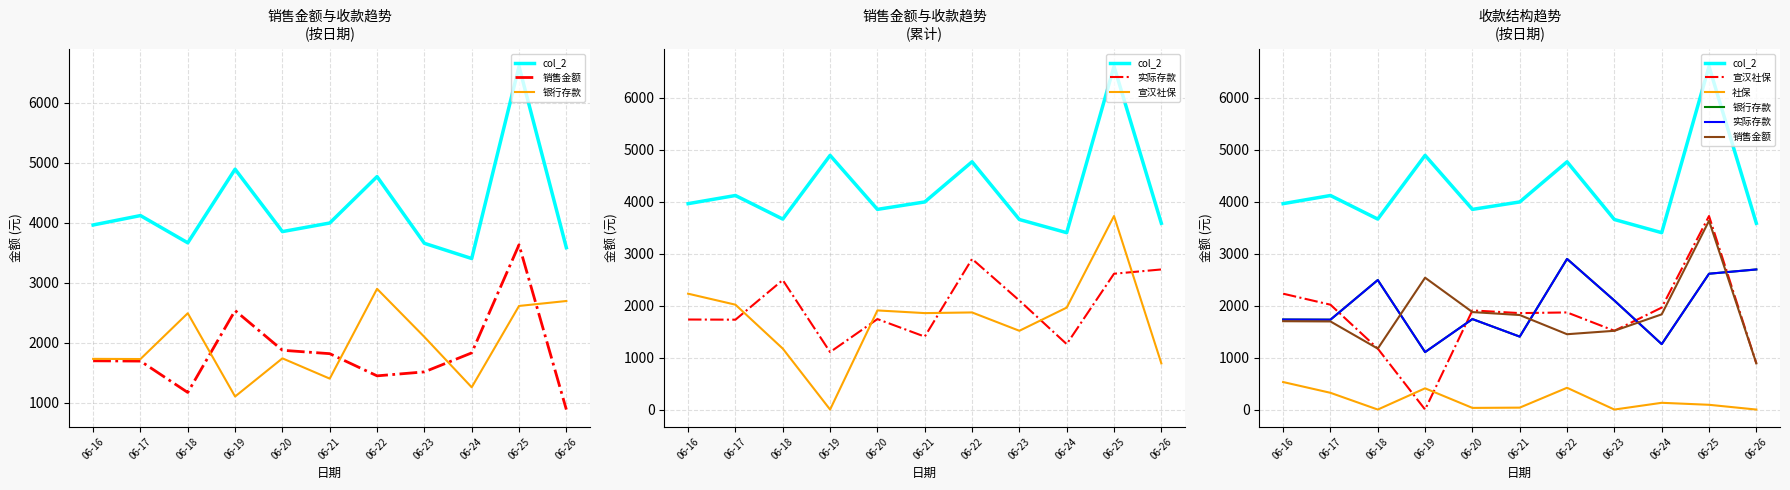

At which label is col_2 closest to 5004?

06-19